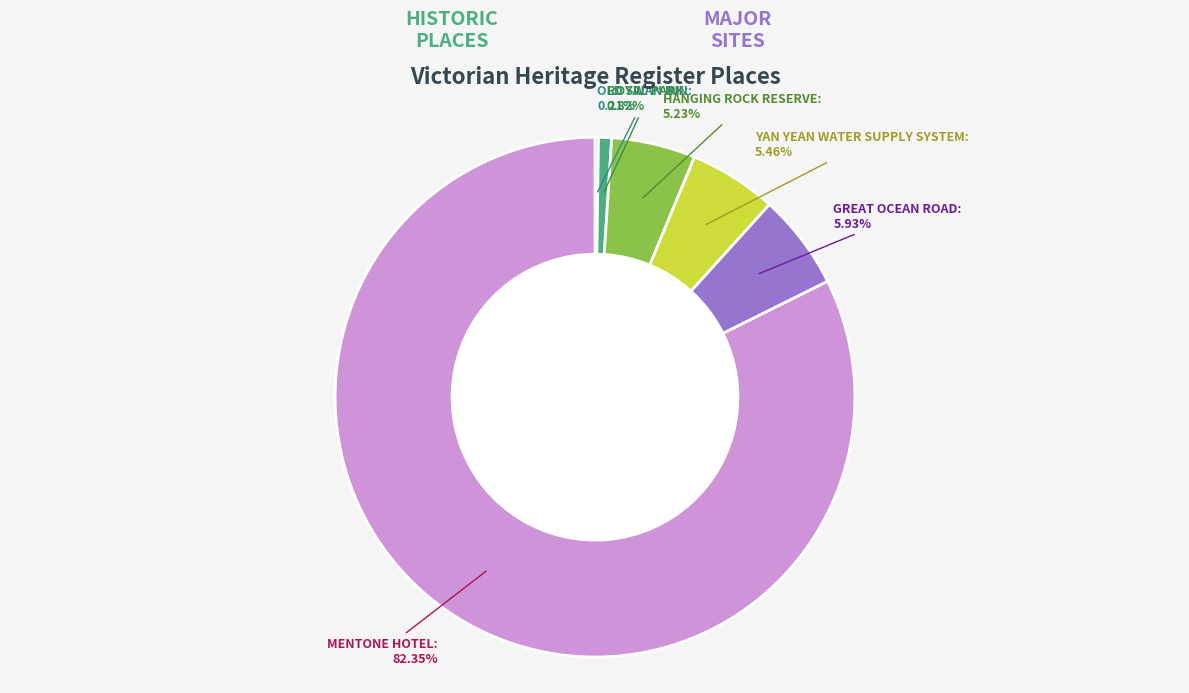

To the nearest percent, what is the combined percentage of HANGING ROCK RESERVE and YAN YEAN WATER SUPPLY SYSTEM?

11%